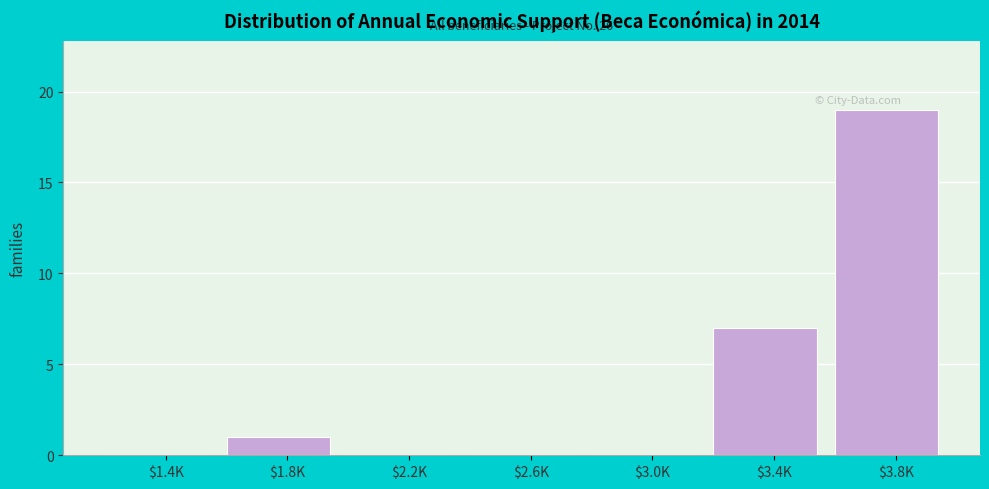

True or false: the data shows 19 at $3.8K.

True